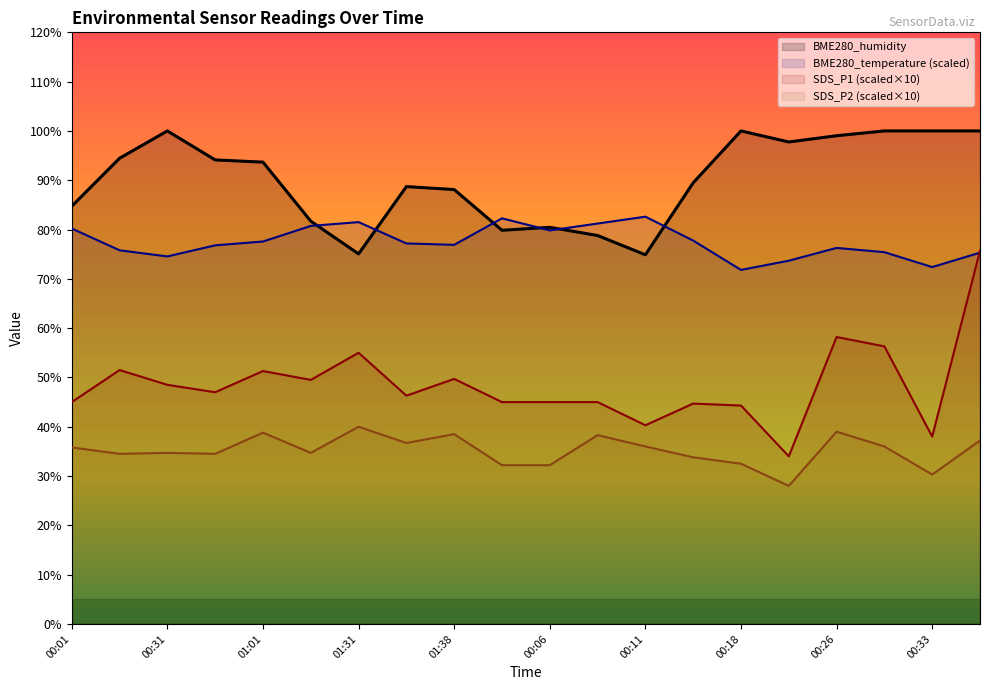

What is the maximum value for BME280_temperature?

82.6